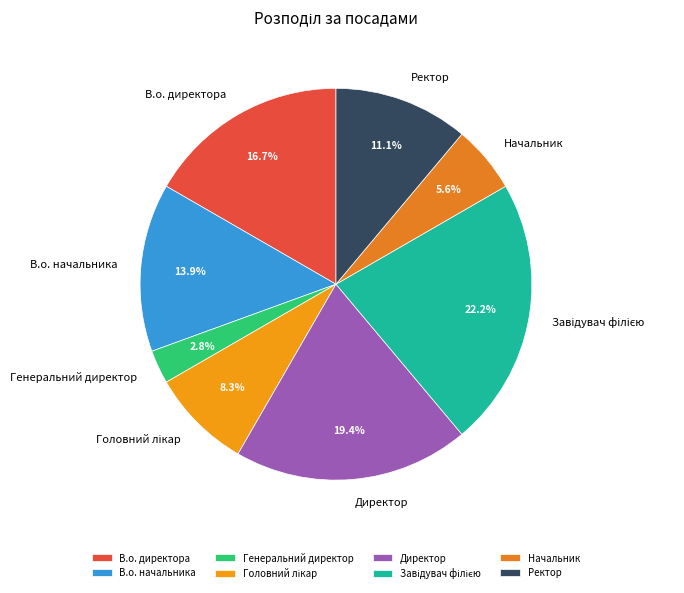

Which slice is the smallest?

Генеральний директор